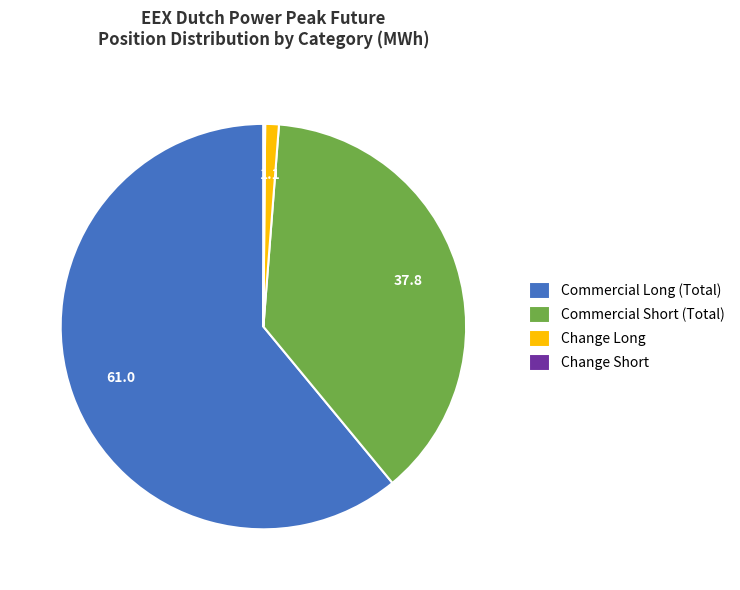

What is the majority slice?

Commercial Long (Total)